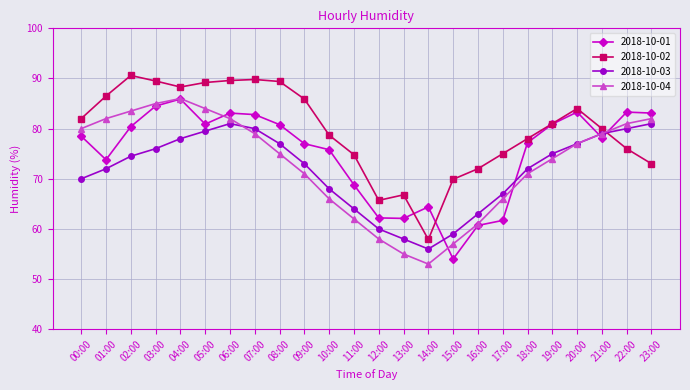

Which label corresponds to the largest value in the chart?

02:00